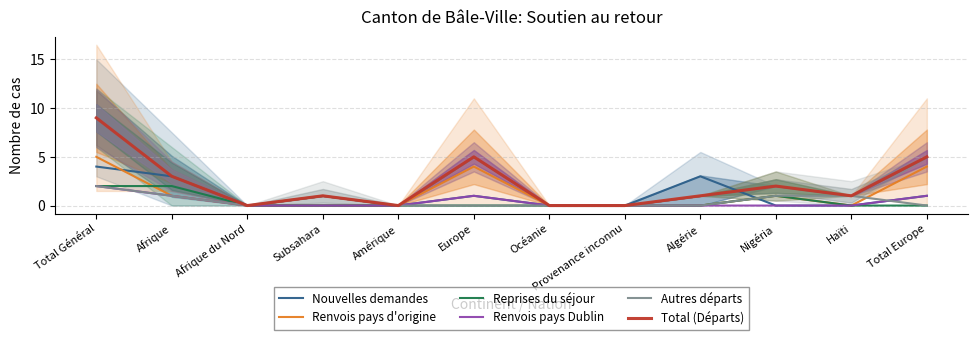

At Océanie, list the series in order from smallest to largest.

Nouvelles demandes, Renvois pays d'origine, Reprises du séjour, Renvois pays Dublin, Autres départs, Total (Départs)